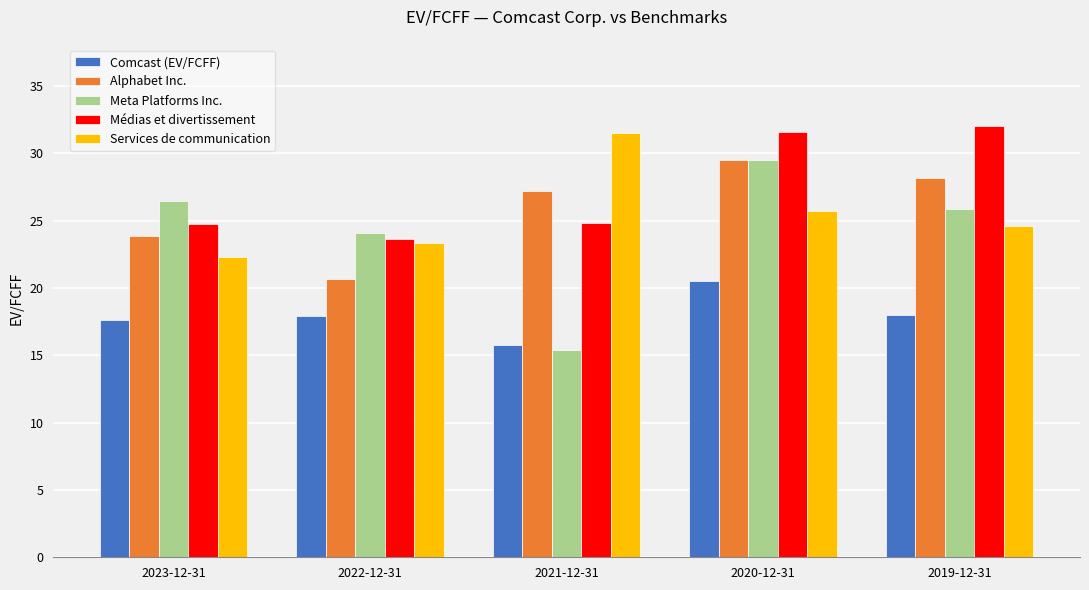

What is the sum of the Meta Platforms Inc. values at 2023-12-31 and 2021-12-31?

41.8